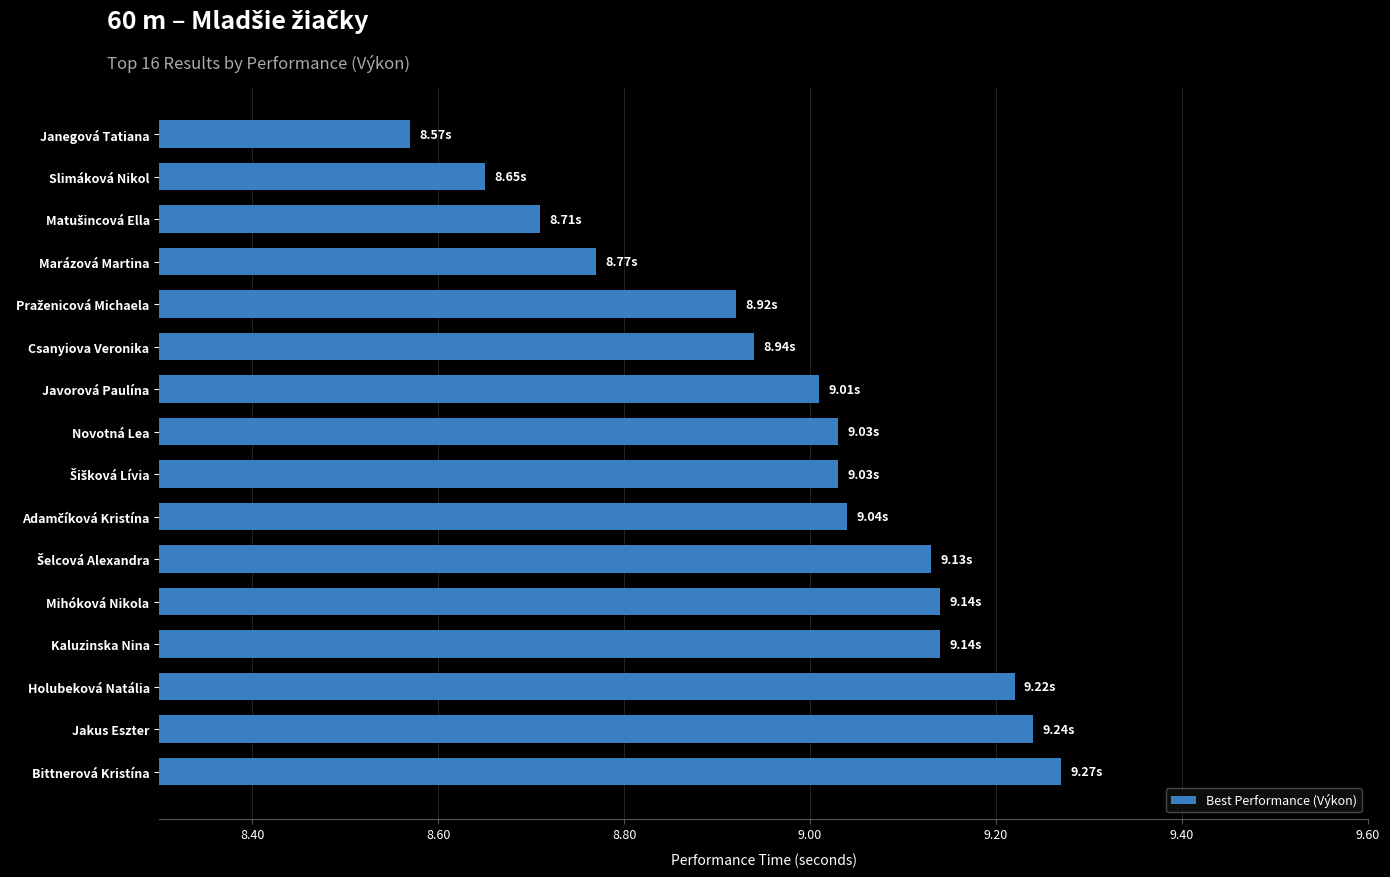

What is the difference between the maximum and minimum values?

0.7